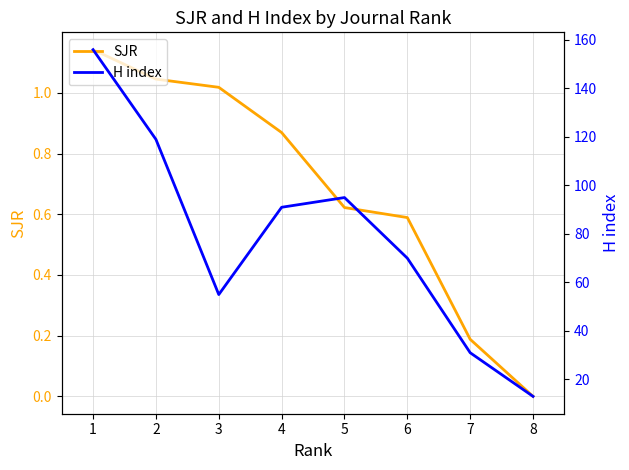

What is the difference between the second highest and second lowest values in the SJR series?

0.9